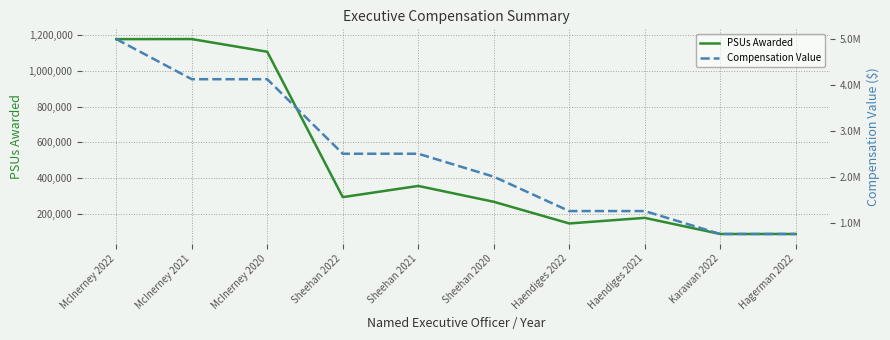

At which category is the sum across all series the highest?

McInerney 2022